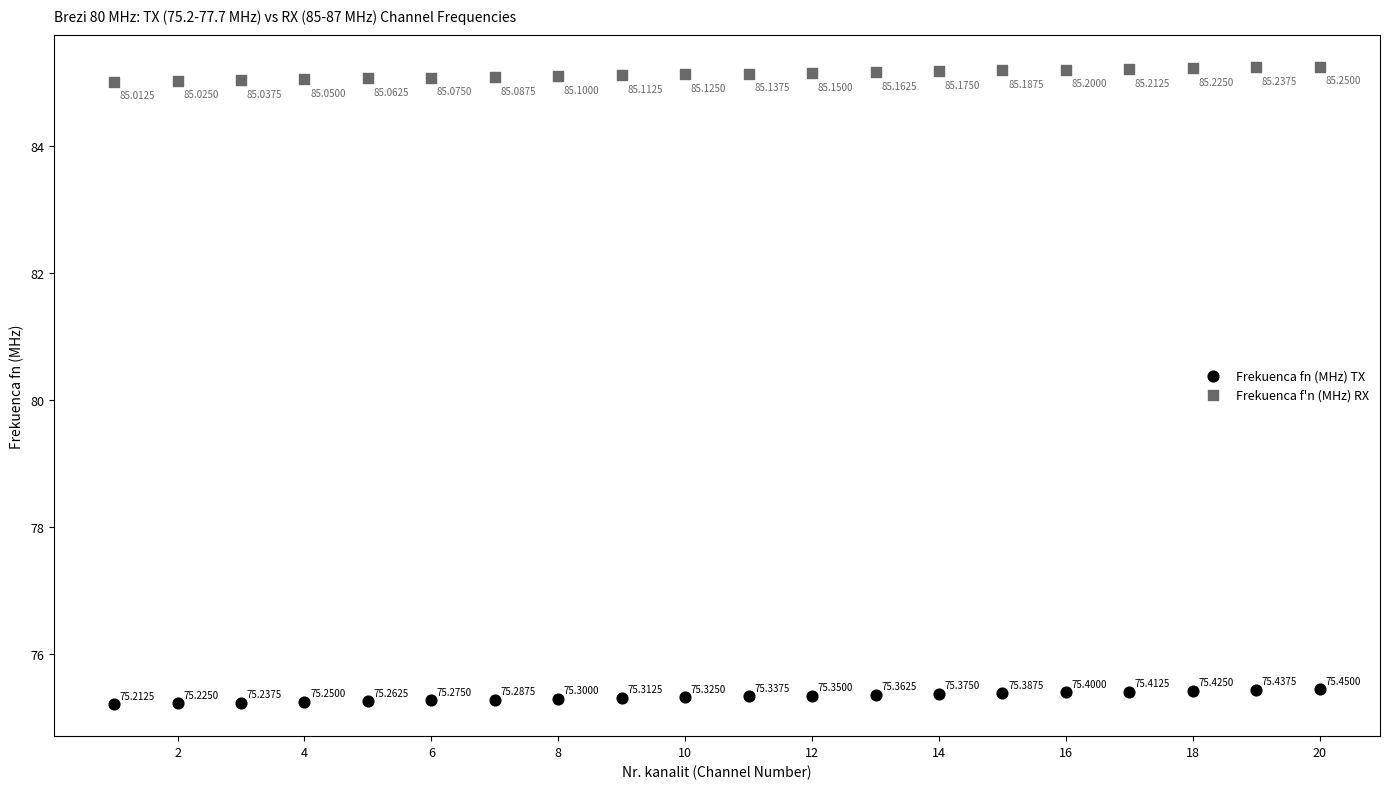

Which series reaches the maximum Y coordinate?

Frekuenca f'n (MHz) RX